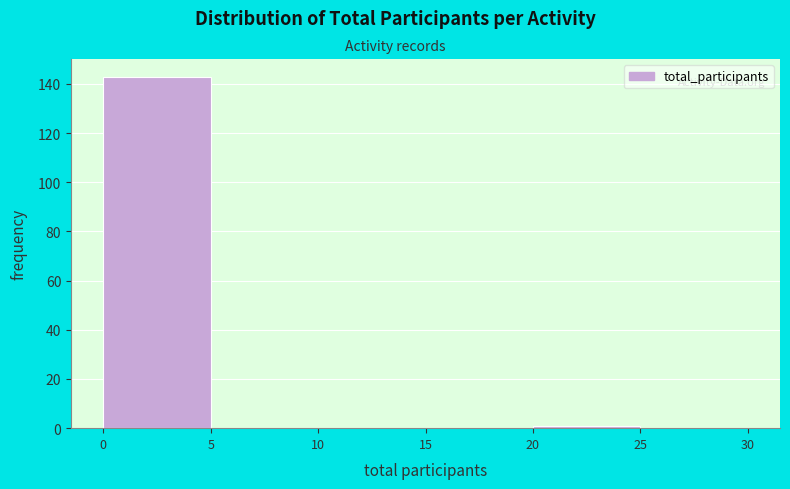

Reading left to right, transcribe this chart: for each bar, give the range it covers on the x-axis and its height. The values are not printed on the chart, so give them approximately, as read against the axis.

0 to 5: 144
5 to 10: 0
10 to 15: 0
15 to 20: 0
20 to 25: under 2
25 to 30: 0